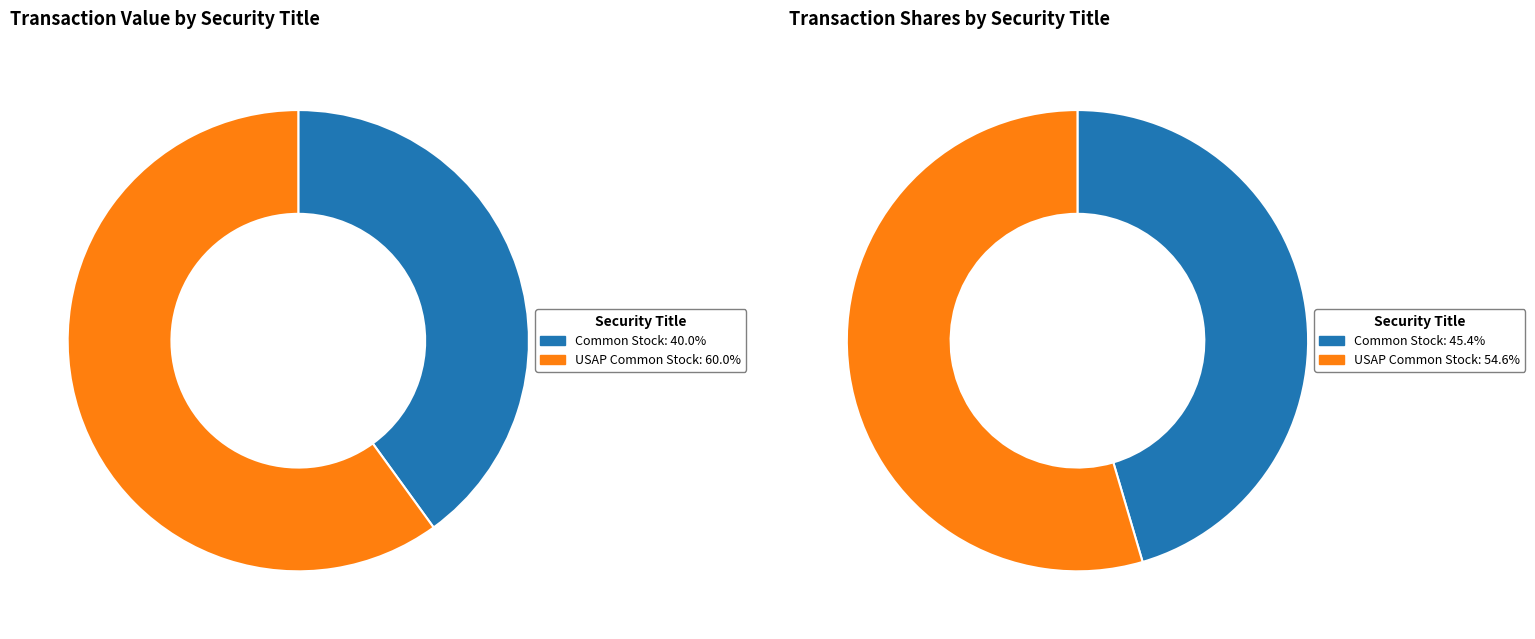

What is the smallest slice in the pie chart?

Common Stock